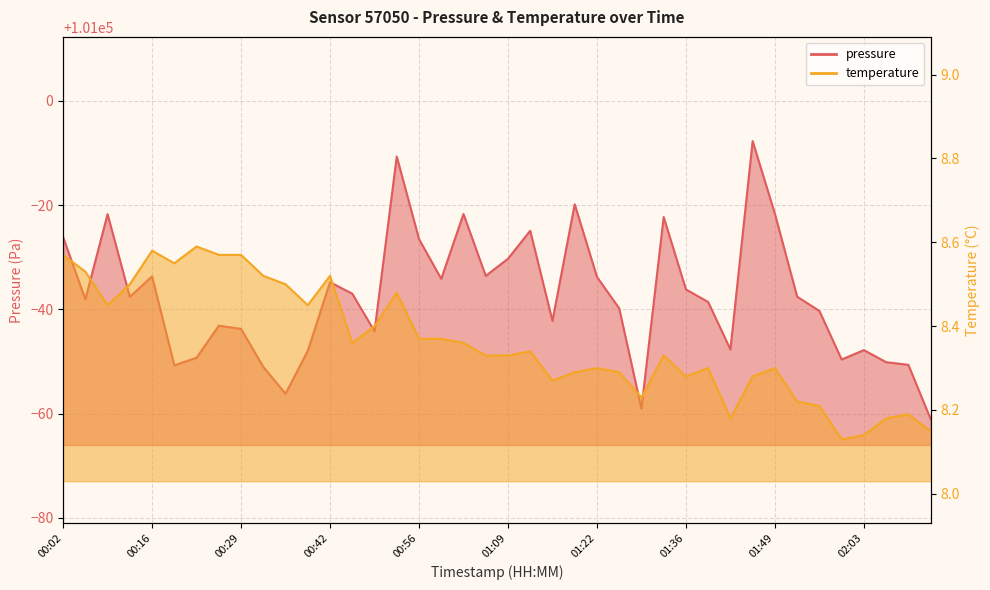

Where does the pressure series first go above 100962?

00:02